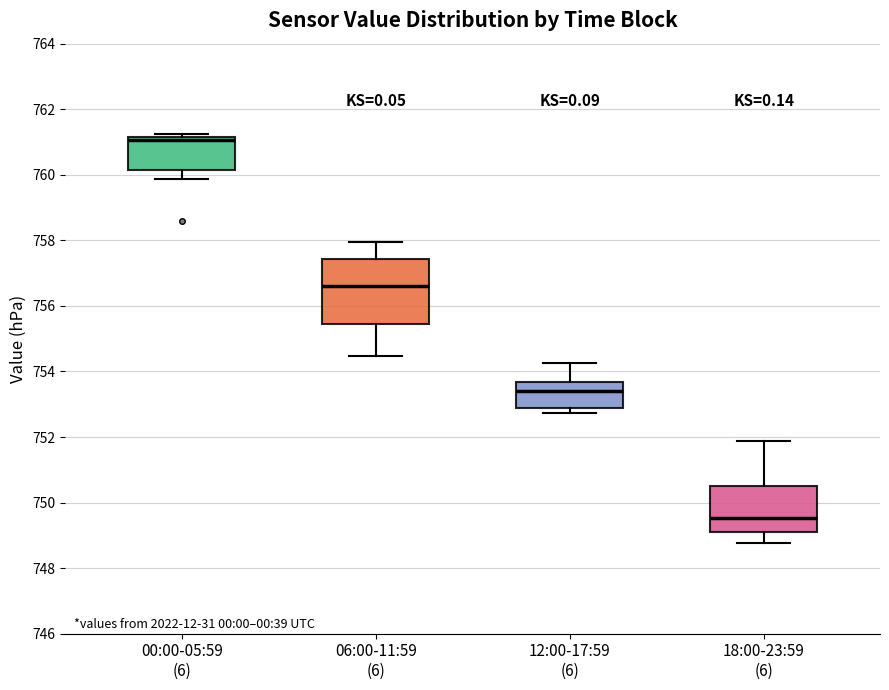

Which box is the tallest, from its lower edge to its upper edge?

06:00-11:59 (6)